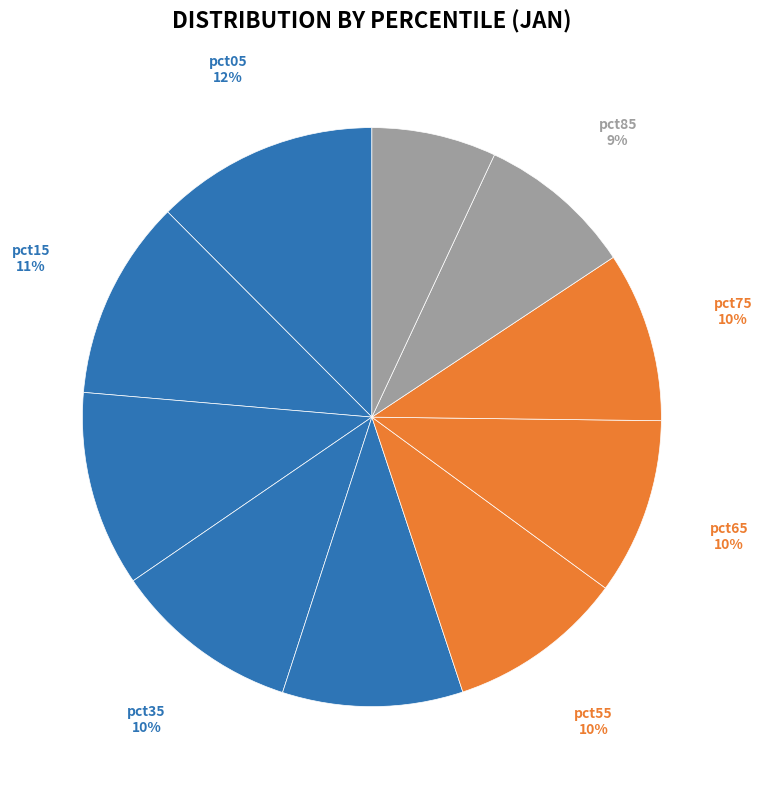

What percentage is the pct15 slice, to the nearest percent?

11%